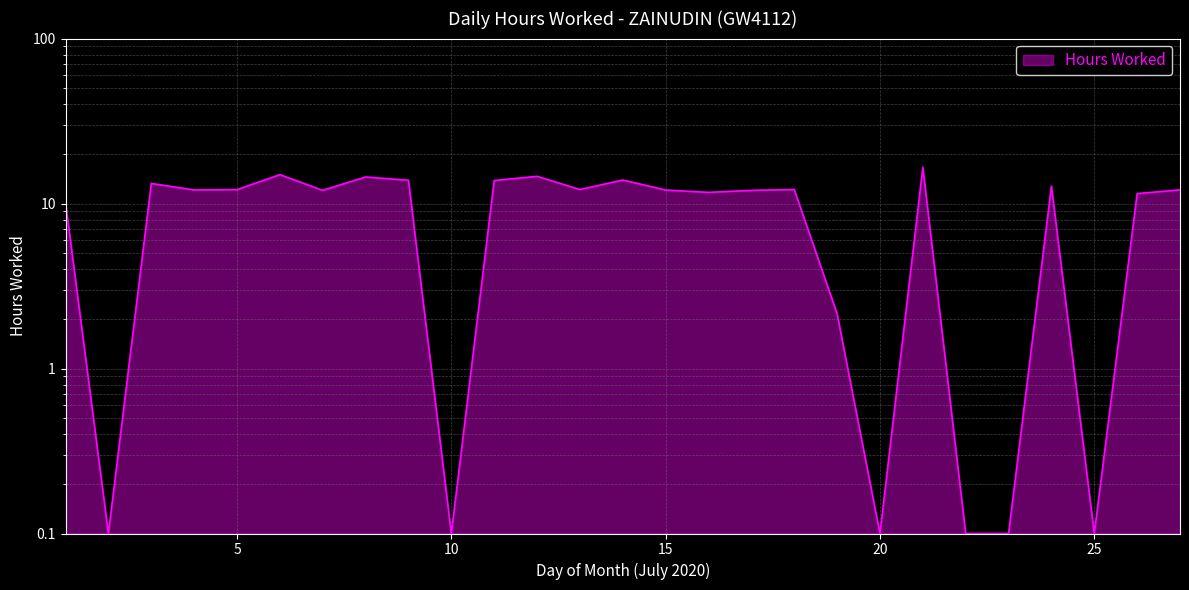

Reading left to right, transcribe all the data shown in this chart.

1=10.1	2=0.1	3=13.2	4=12.1	5=12.2	6=15.0	7=12.0	8=14.5	9=13.8	10=0.1	11=13.8	12=14.6	13=12.2	14=13.9	15=12.1	16=11.7	17=12.0	18=12.2	19=2.1	20=0.1	21=16.6	22=0.1	23=0.1	24=12.8	25=0.1	26=11.5	27=12.1